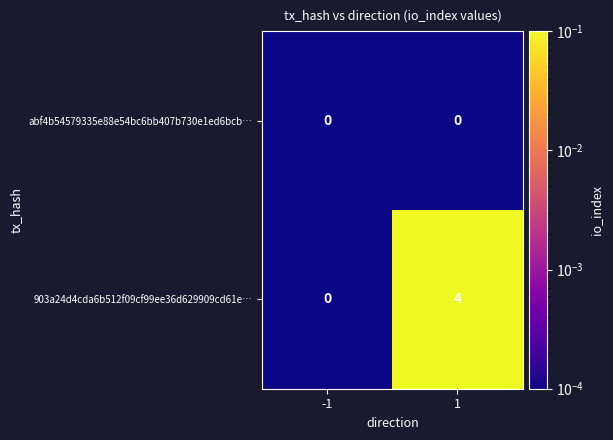

The value of abf4b54579335e88e54bc6bb407b730e1ed6bcb… at -1 is 0. True or false?

True